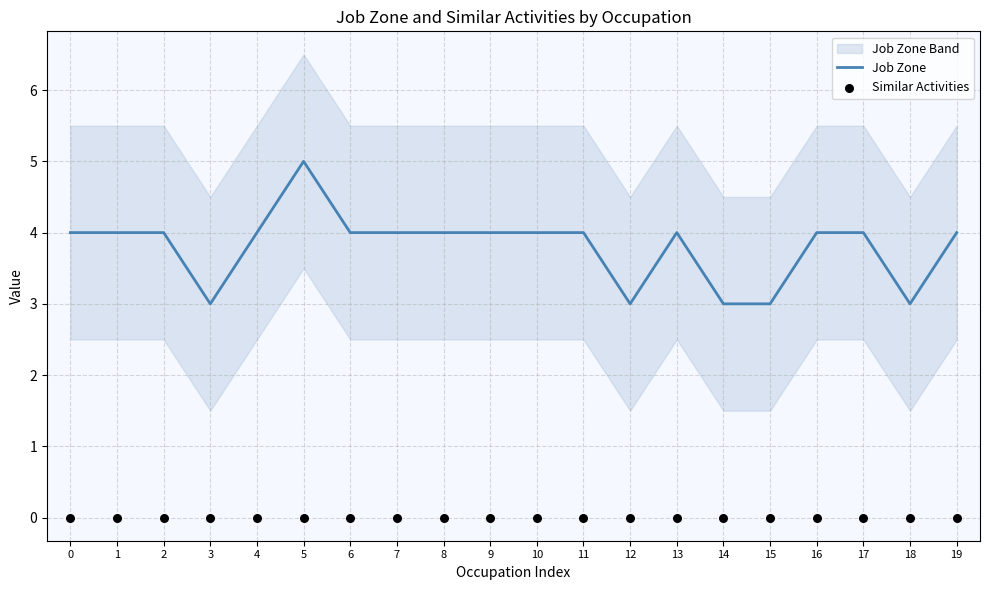

Which series has the largest total across all categories?

Job Zone